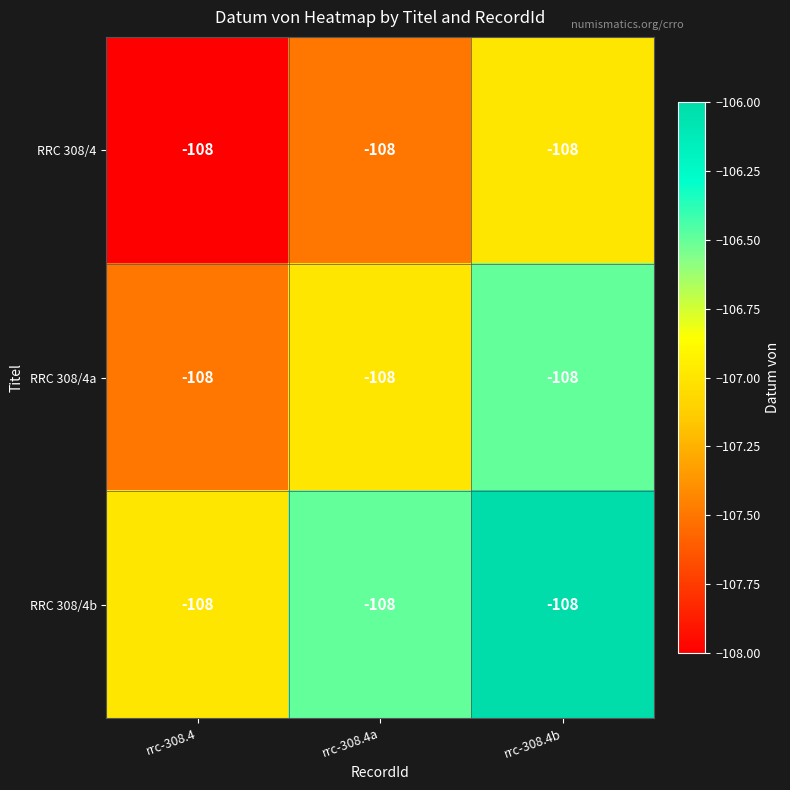

What is the lowest value of the RRC 308/4b series?

-107.0